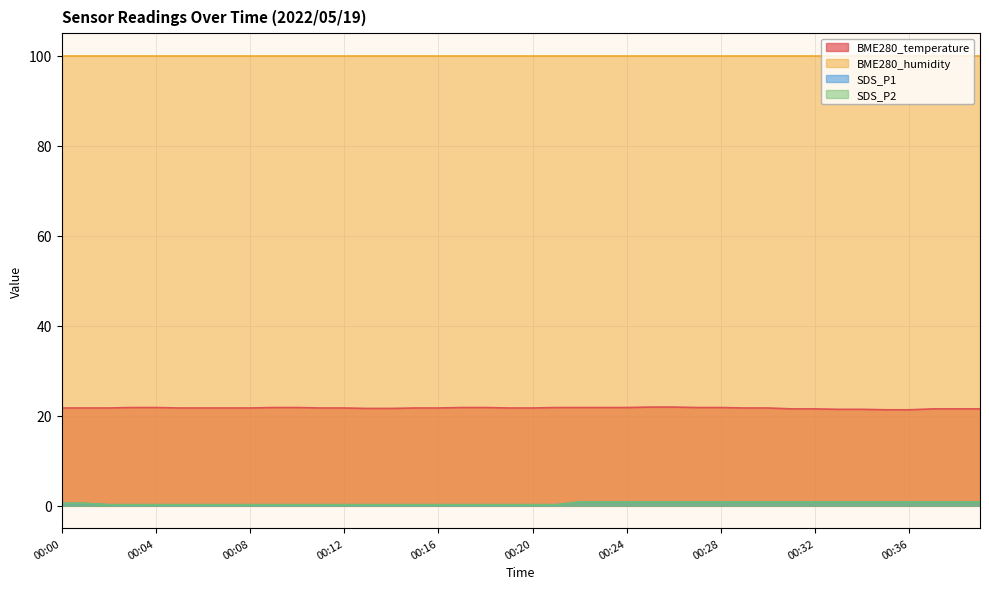

What is the difference between the maximum and minimum values in the SDS_P1 series?

0.6